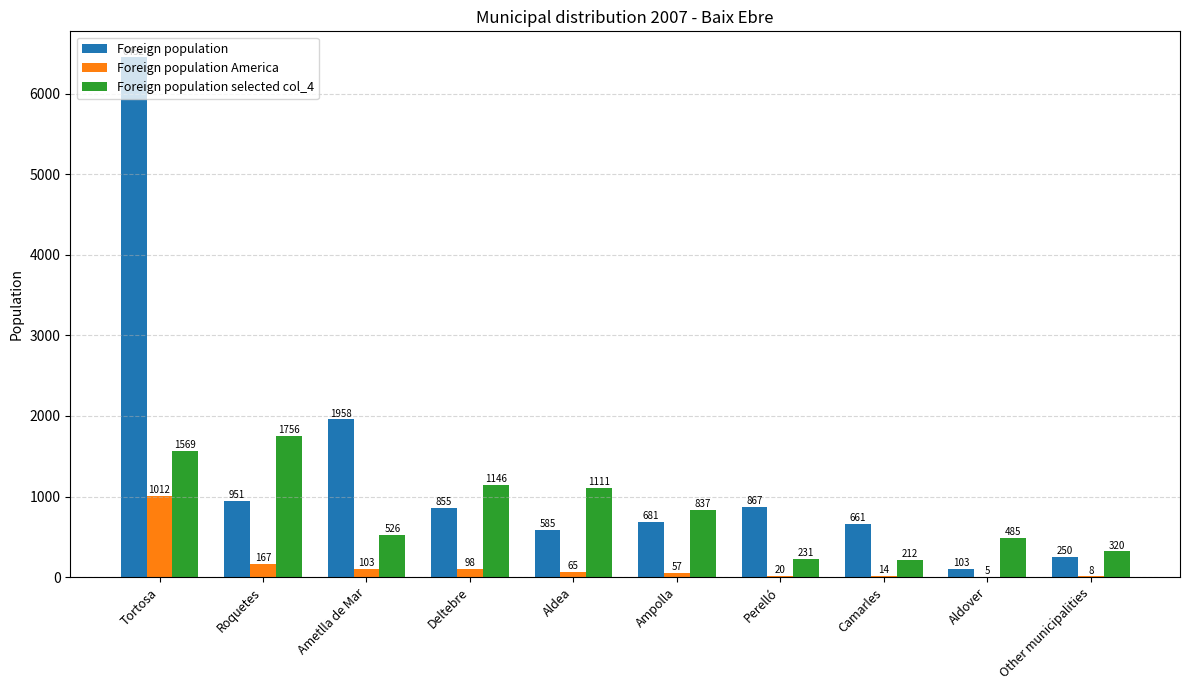

What is the sum of the Foreign population America values at Tortosa and Roquetes?

1179